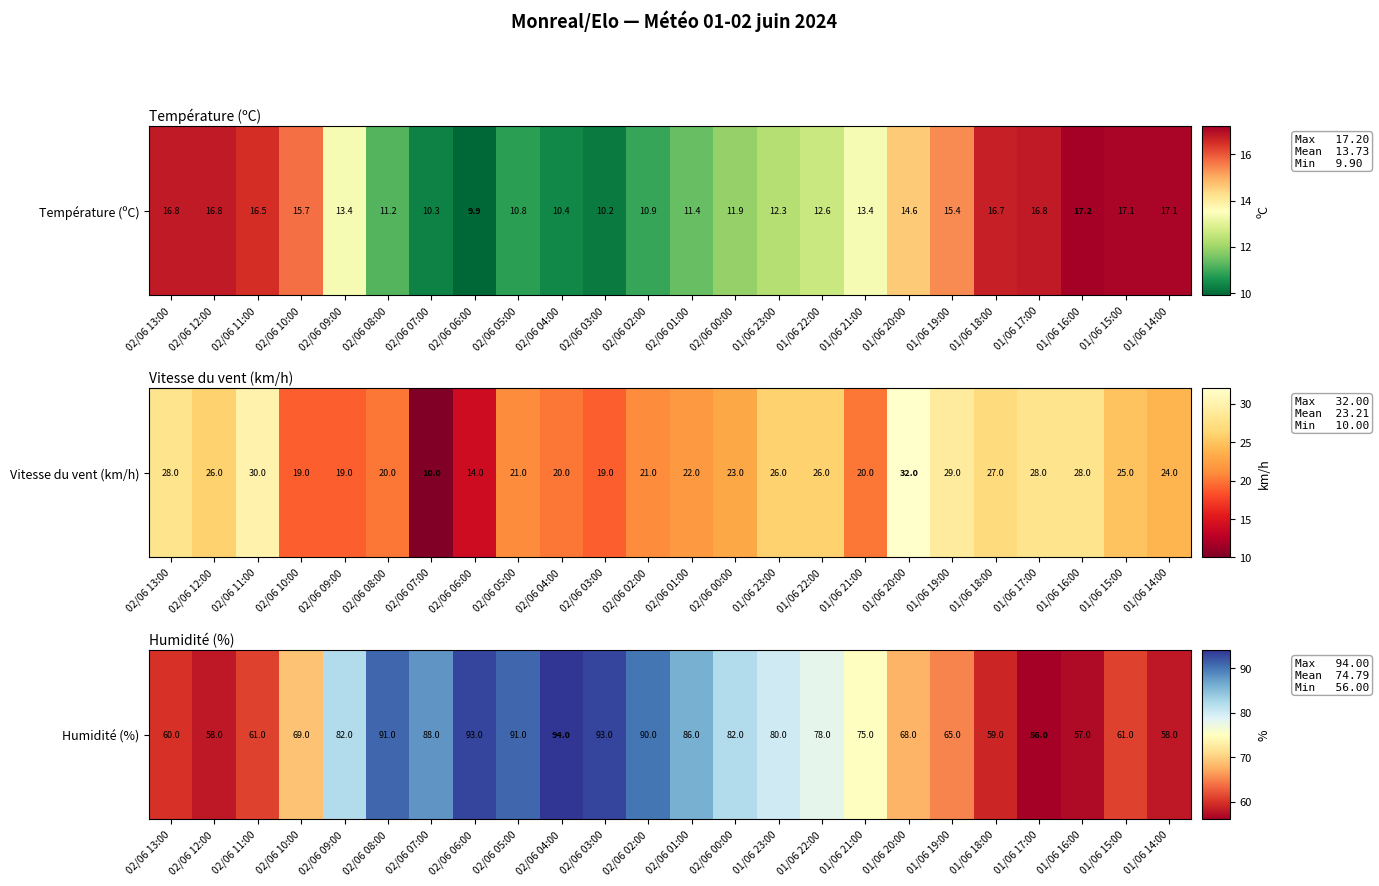

What is the change in value from 02/06 01:00 to 02/06 00:00?

-4